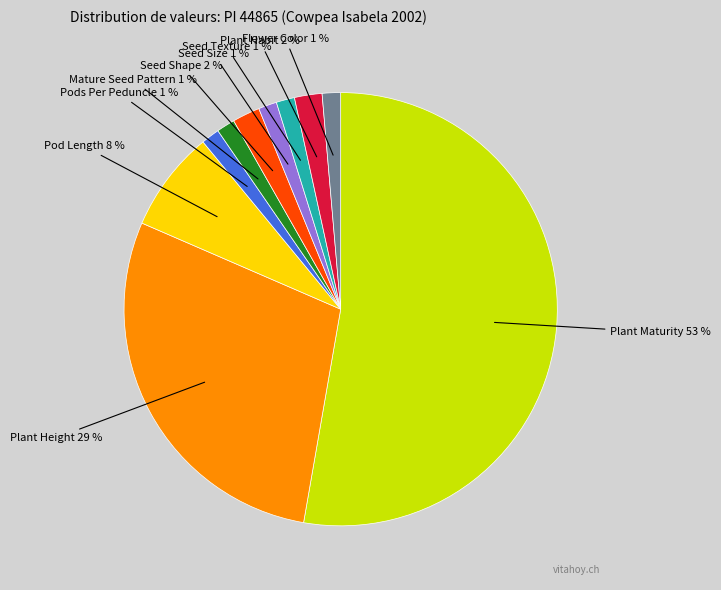

Is there a majority slice in this chart?

Yes